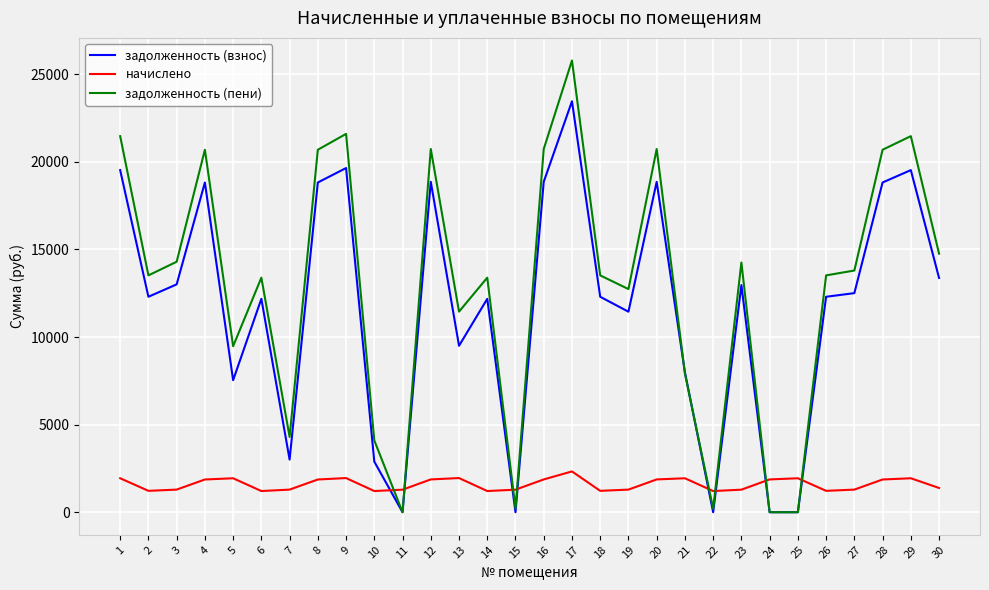

What is the difference between the highest and lowest values at 25?

1938.3